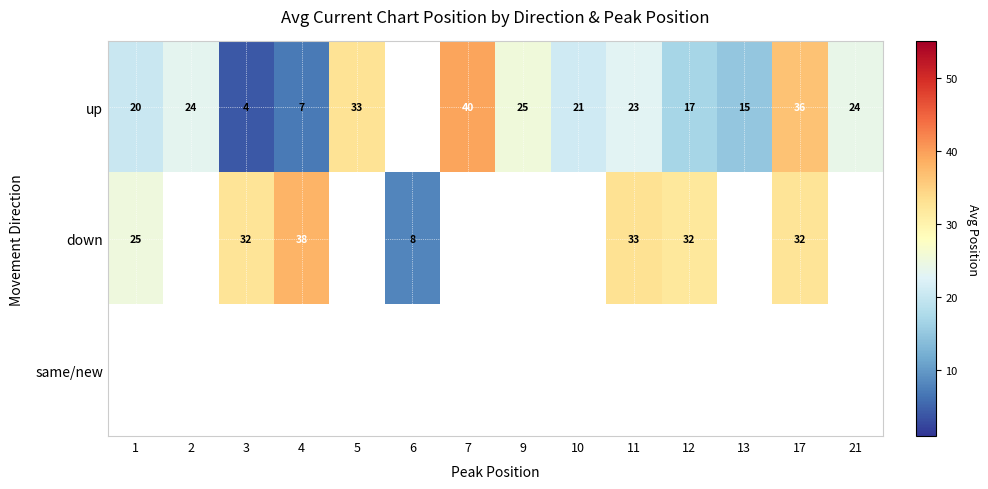

Where is up nearest to the value 21?

10